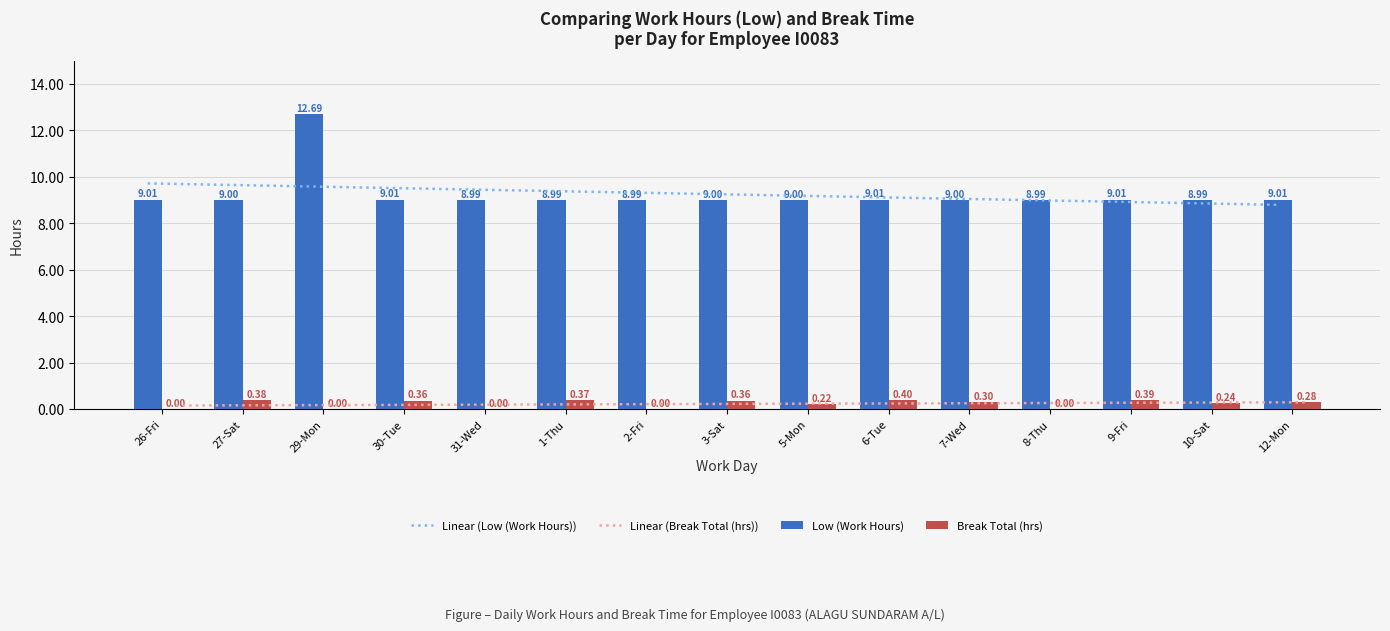

Which has a higher value, 8-Thu or 5-Mon?

5-Mon